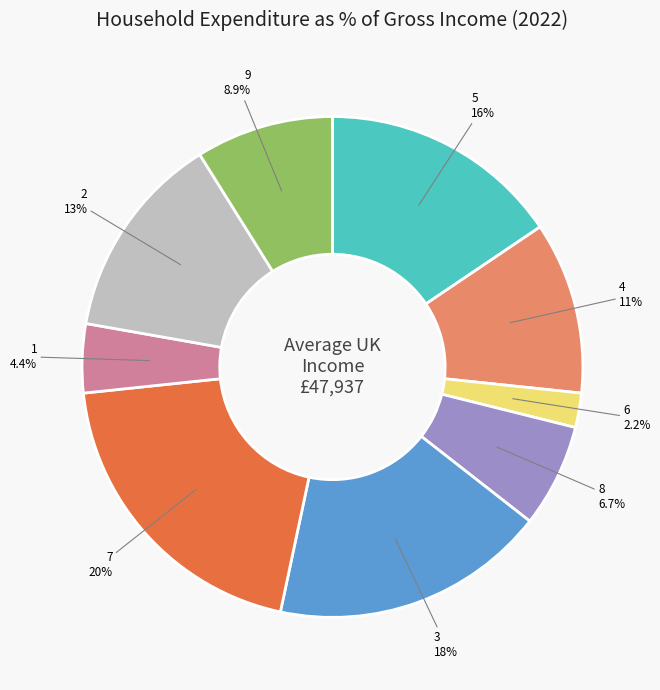

Does 3 account for over 50% of the chart?

No